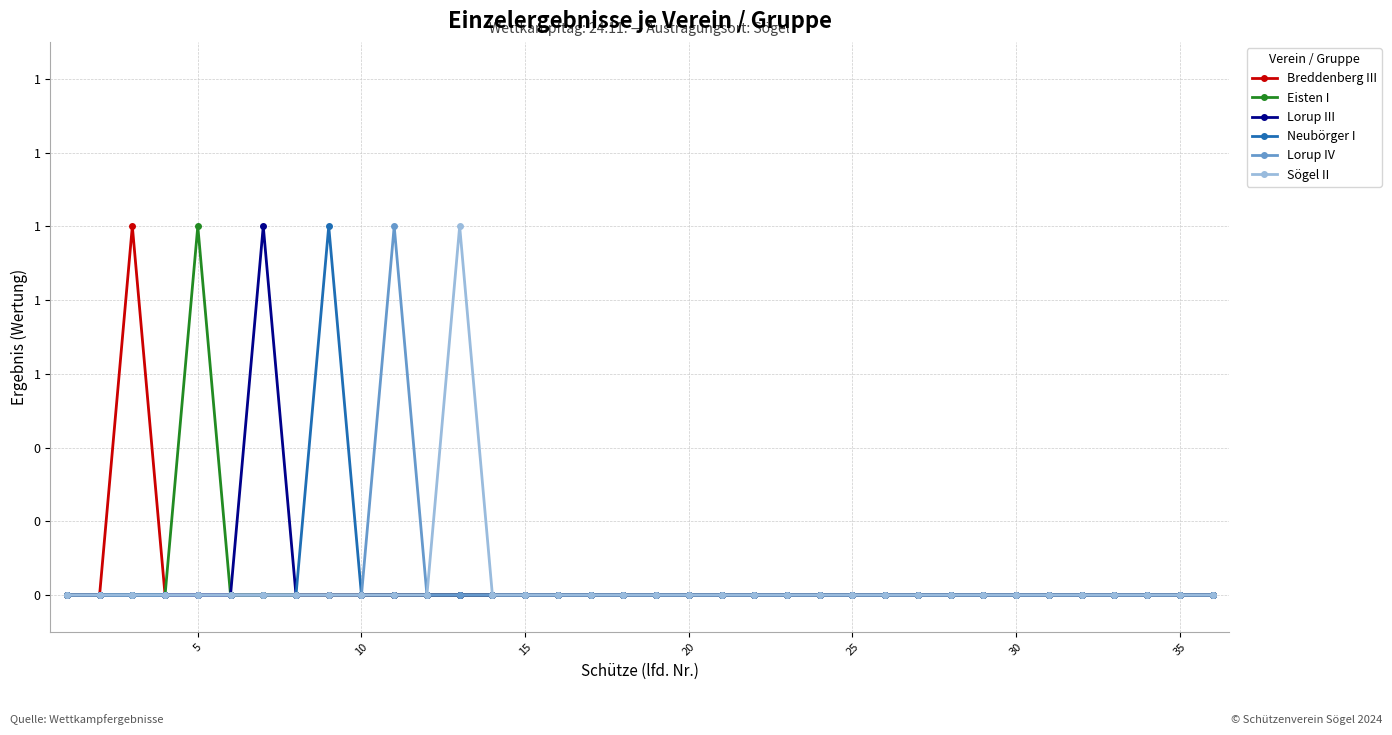

Reading left to right, extract all data points from this chart.

Breddenberg III: 0	0	1	0	0	0	0	0	0	0	0	0	0	0	0	0	0	0	0	0	0	0	0	0	0	0	0	0	0	0	0	0	0	0	0	0
Eisten I: 0	0	0	0	1	0	0	0	0	0	0	0	0	0	0	0	0	0	0	0	0	0	0	0	0	0	0	0	0	0	0	0	0	0	0	0
Lorup III: 0	0	0	0	0	0	1	0	0	0	0	0	0	0	0	0	0	0	0	0	0	0	0	0	0	0	0	0	0	0	0	0	0	0	0	0
Neubörger I: 0	0	0	0	0	0	0	0	1	0	0	0	0	0	0	0	0	0	0	0	0	0	0	0	0	0	0	0	0	0	0	0	0	0	0	0
Lorup IV: 0	0	0	0	0	0	0	0	0	0	1	0	0	0	0	0	0	0	0	0	0	0	0	0	0	0	0	0	0	0	0	0	0	0	0	0
Sögel II: 0	0	0	0	0	0	0	0	0	0	0	0	1	0	0	0	0	0	0	0	0	0	0	0	0	0	0	0	0	0	0	0	0	0	0	0